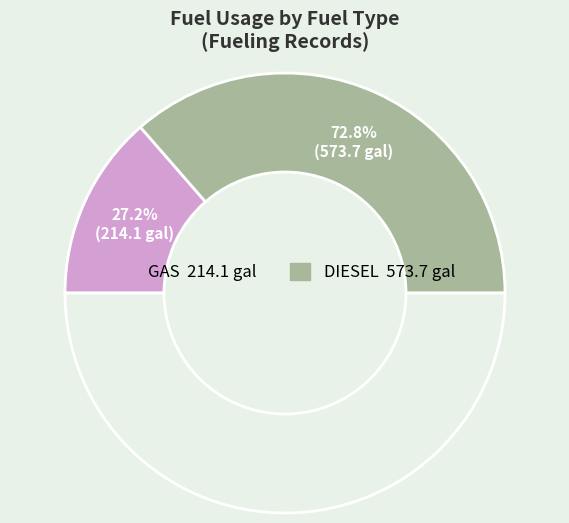

Is GAS the majority of the pie?

No